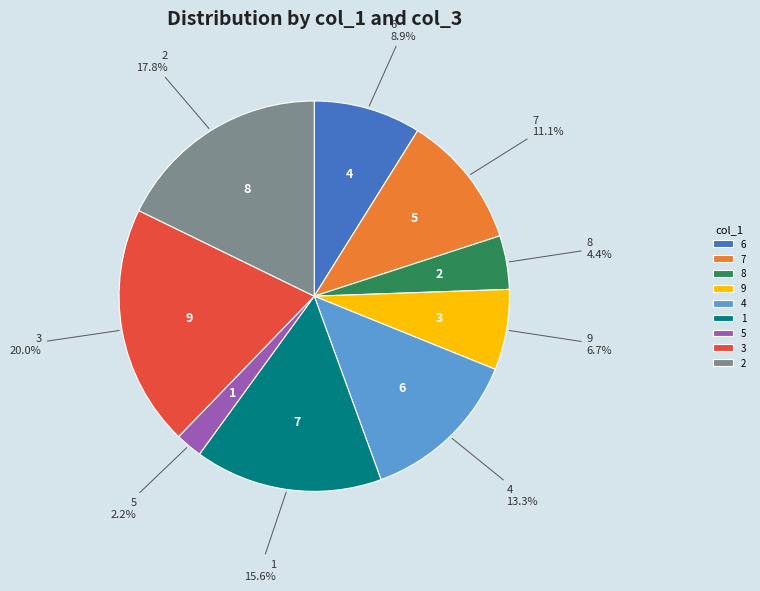

To the nearest percent, what is the combined percentage of 6 and 8?

13%